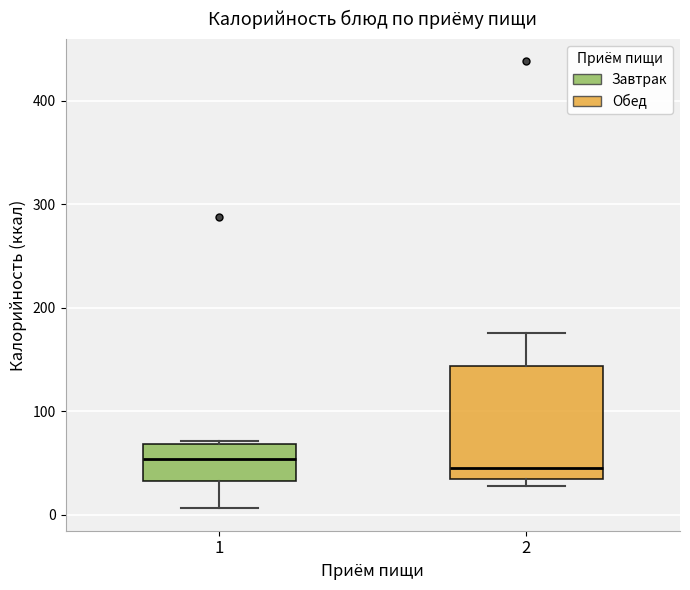

Reading left to right, read every box against the y-axis: the position of its median line, the range the box covers, and the ends of its whiskers. The values are not printed on the chart, so give them approximately, as read against the axis.

1: median 50, box 30 to 70, whiskers 10 to 70
2: median 40, box 30 to 140, whiskers 30 (just below the box's lower edge) to 180